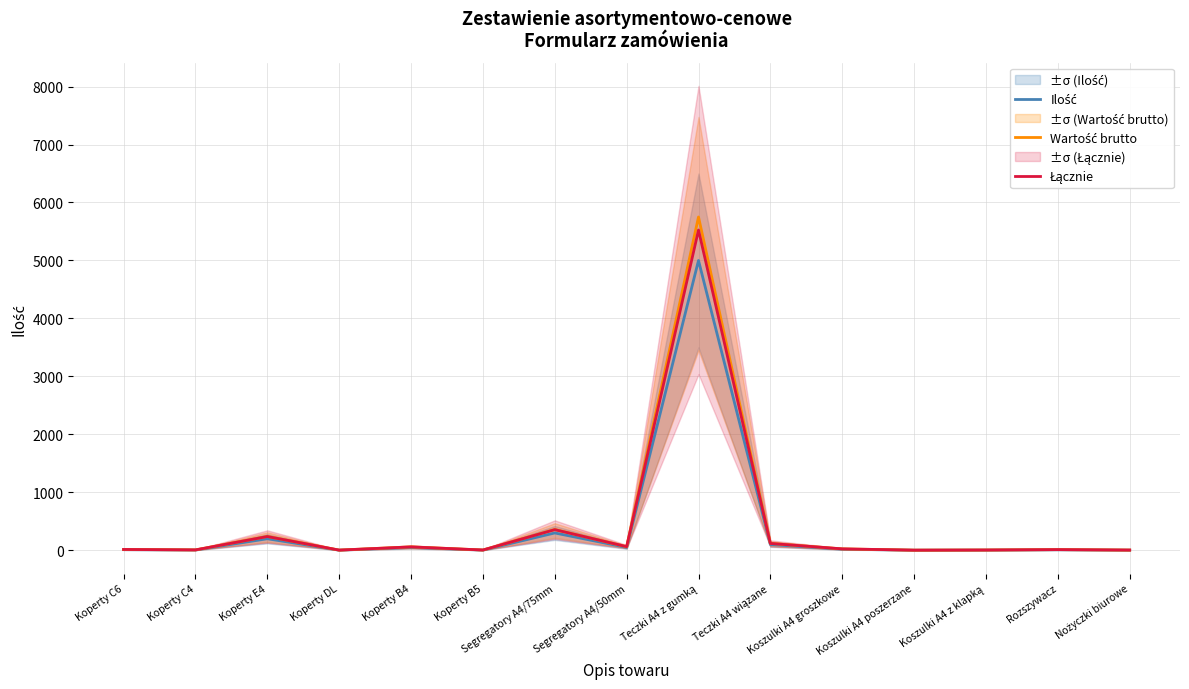

Rank the categories by Ilość value from highest to lowest.

Teczki A4 z gumką, Segregatory A4/75mm, Koperty E4, Teczki A4 wiązane, Koperty B4, Segregatory A4/50mm, Koszulki A4 groszkowe, Koperty C6, Rozszywacz, Koperty C4, Koperty B5, Koszulki A4 z klapką, Koperty DL, Nożyczki biurowe, Koszulki A4 poszerzane